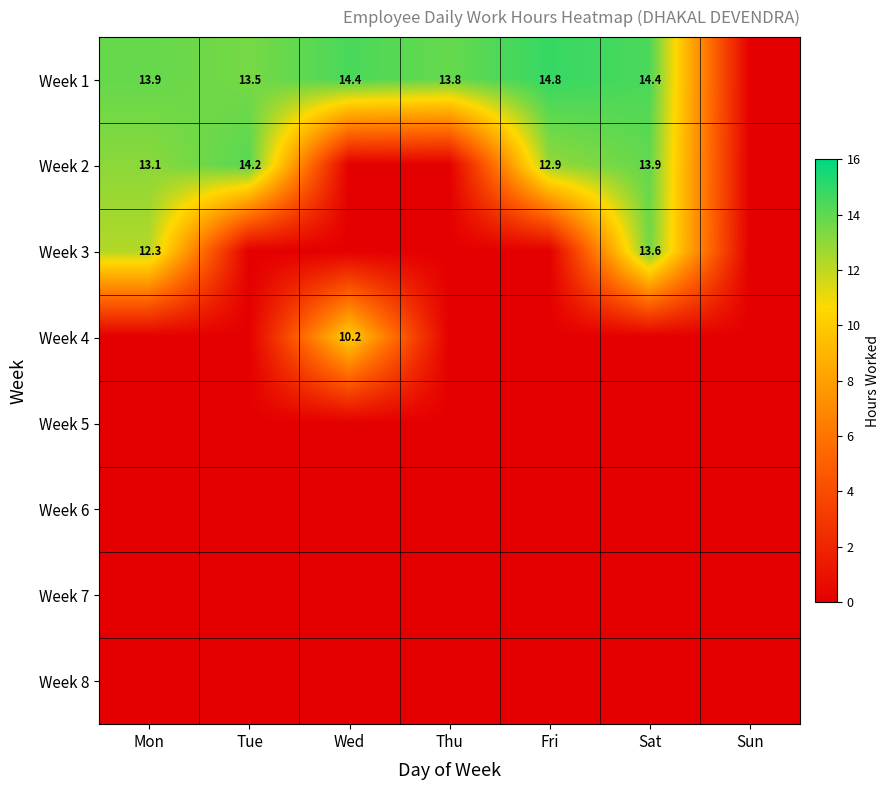

At which label does Week 1 first exceed 13?

Mon